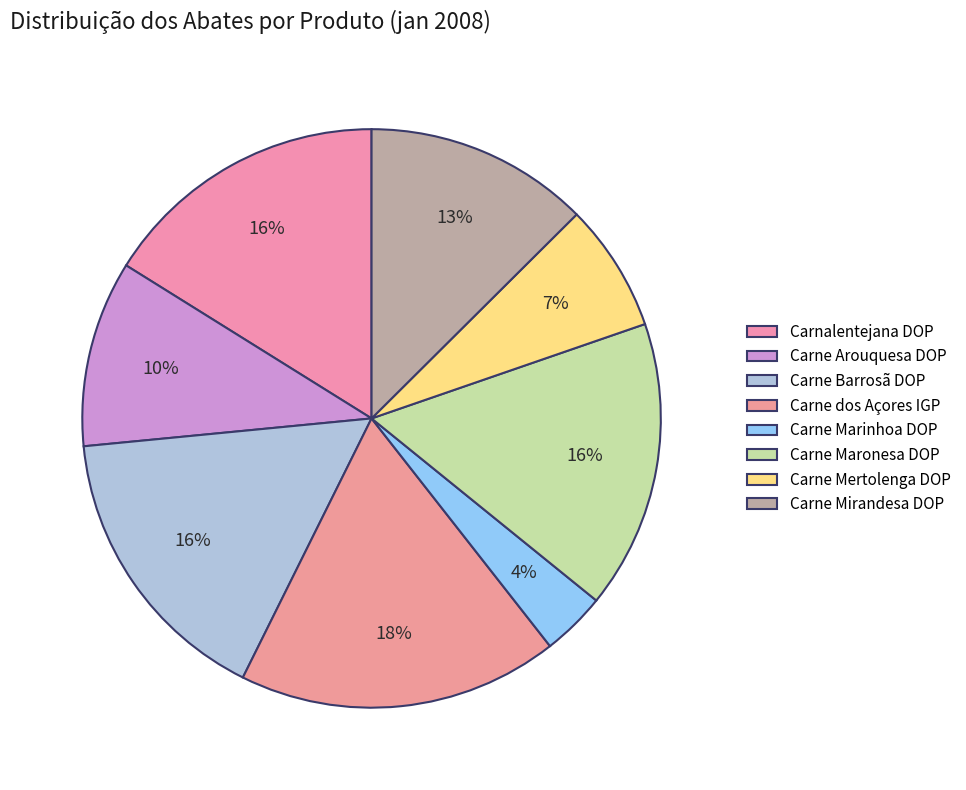

Which category has the smallest portion of the pie?

Carne Marinhoa DOP